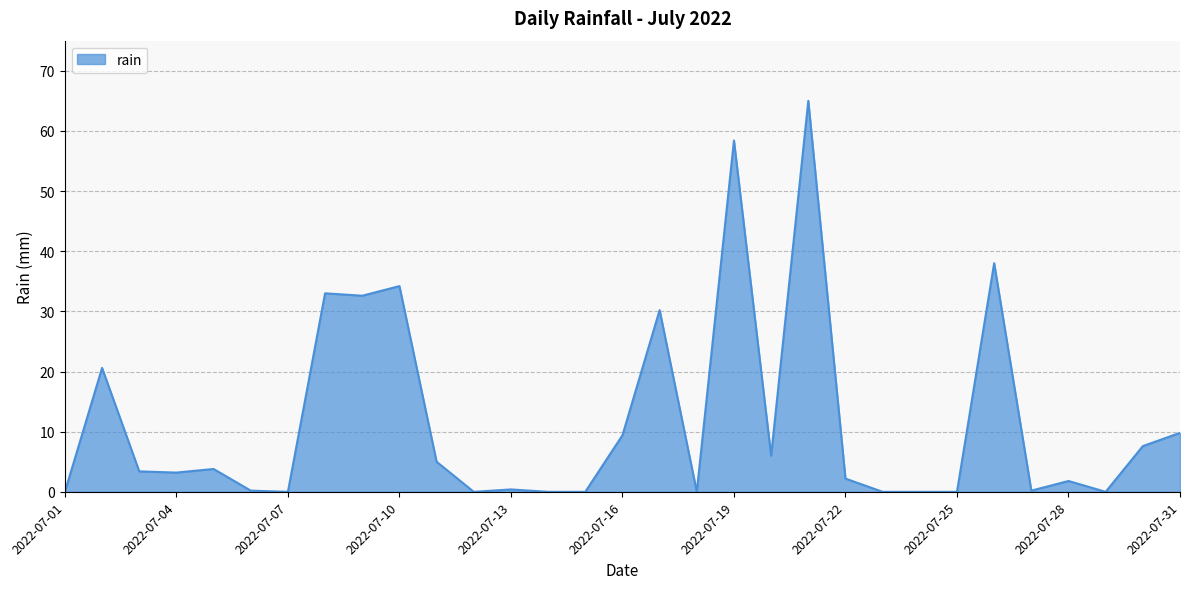

What is the maximum value shown in the chart?

65.0